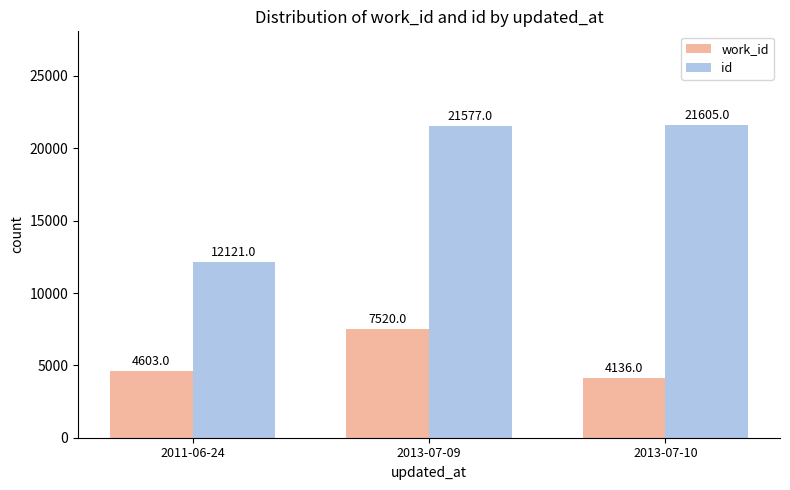

Count the number of data series in this chart.

2